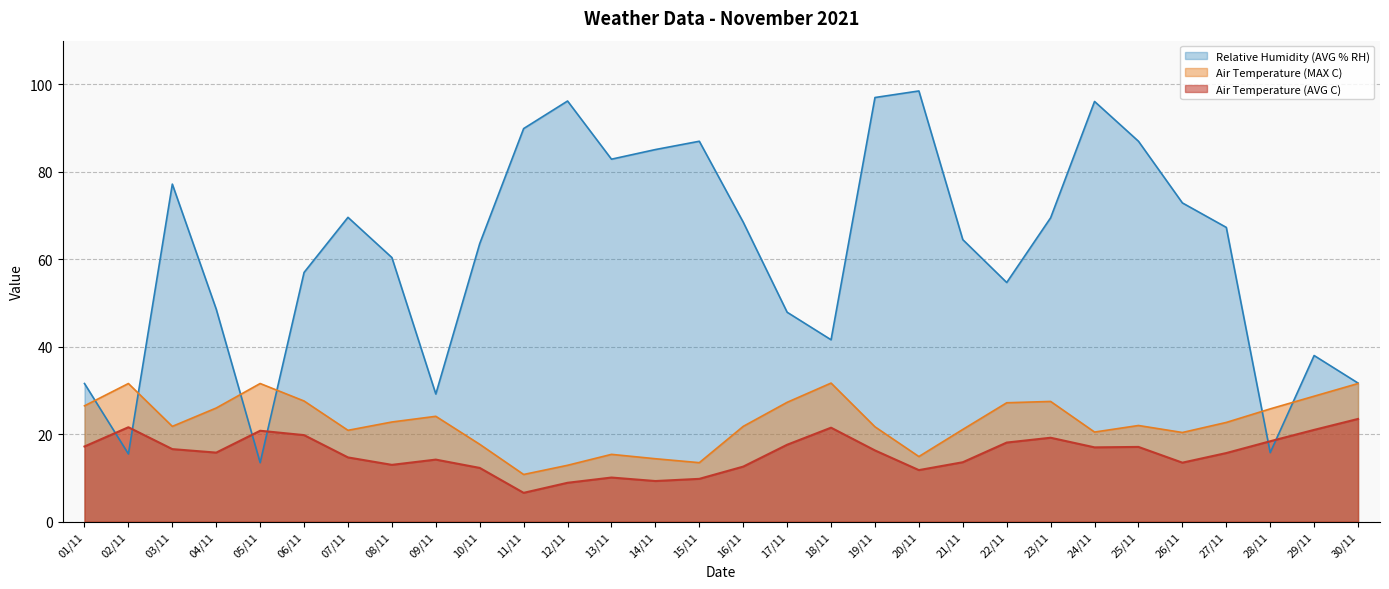

What are all the series names shown in the legend?

Relative Humidity (AVG % RH), Air Temperature (MAX C), Air Temperature (AVG C)